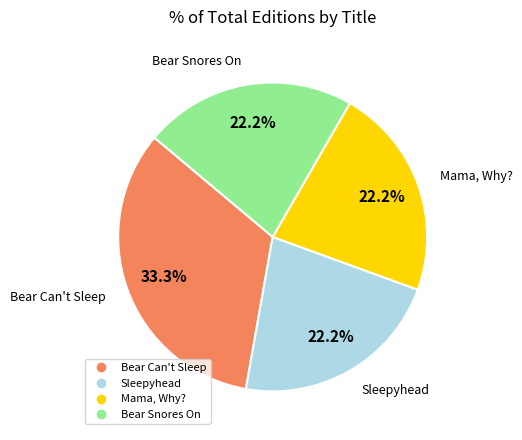

Which slice is the largest?

Bear Can't Sleep